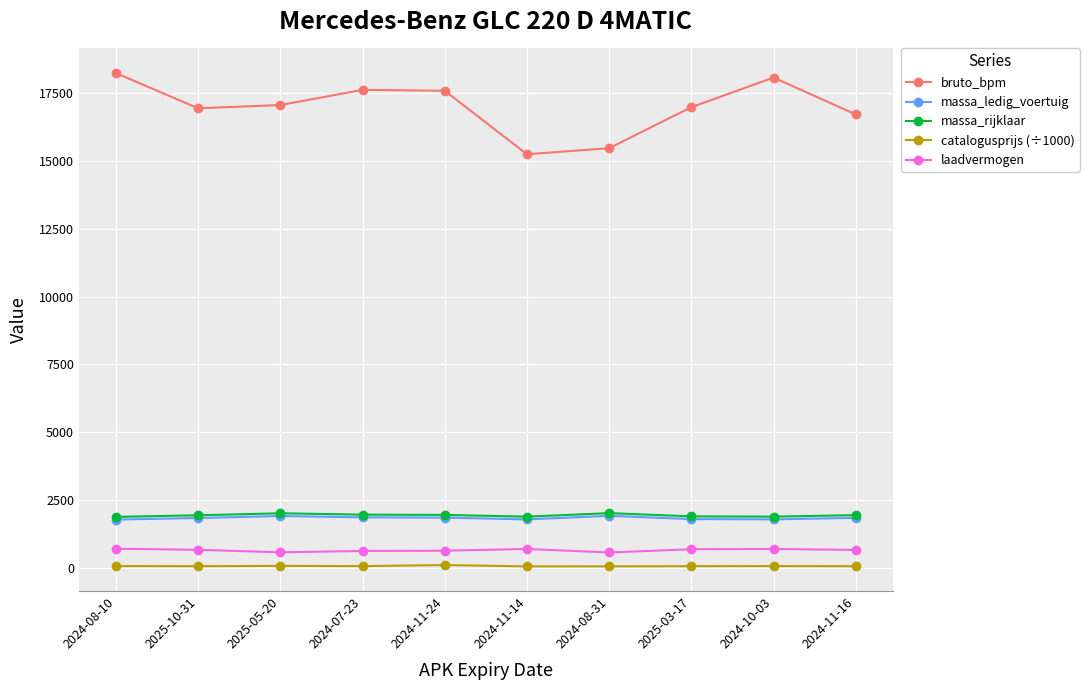

What is the sum of the massa_ledig_voertuig values at 2025-05-20 and 2024-10-03?

3713.0